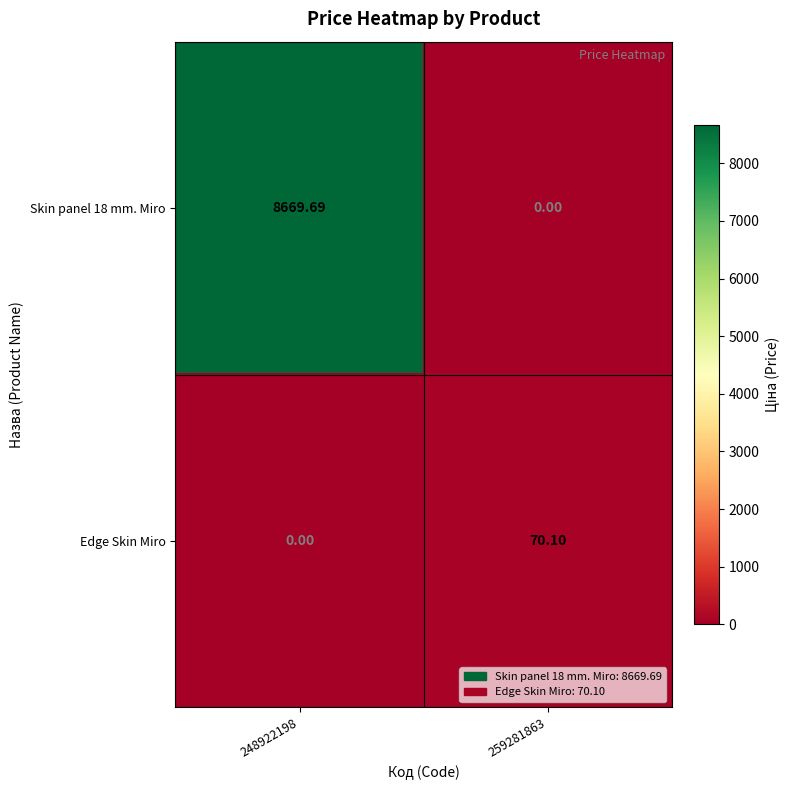

Which series changed the most between 248922198 and 259281863?

Skin panel 18 mm. Miro